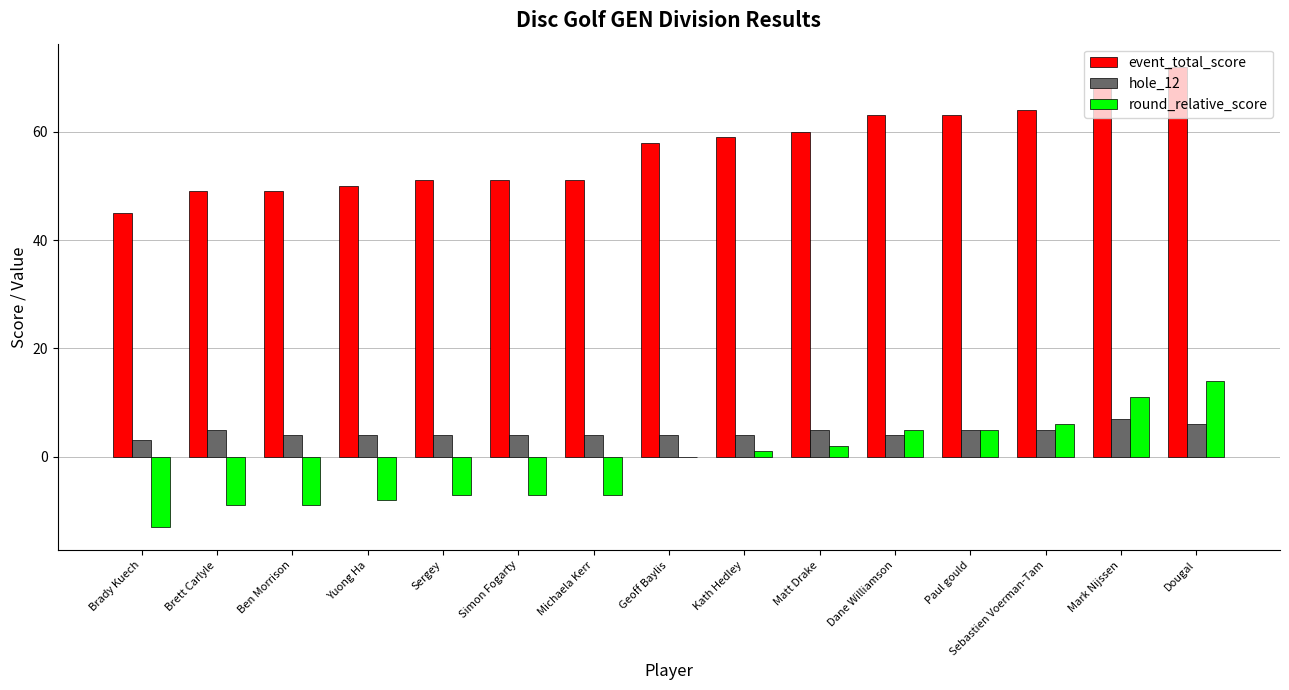

True or false: event_total_score has a value of 64 at Sebastien Voerman-Tam.

True